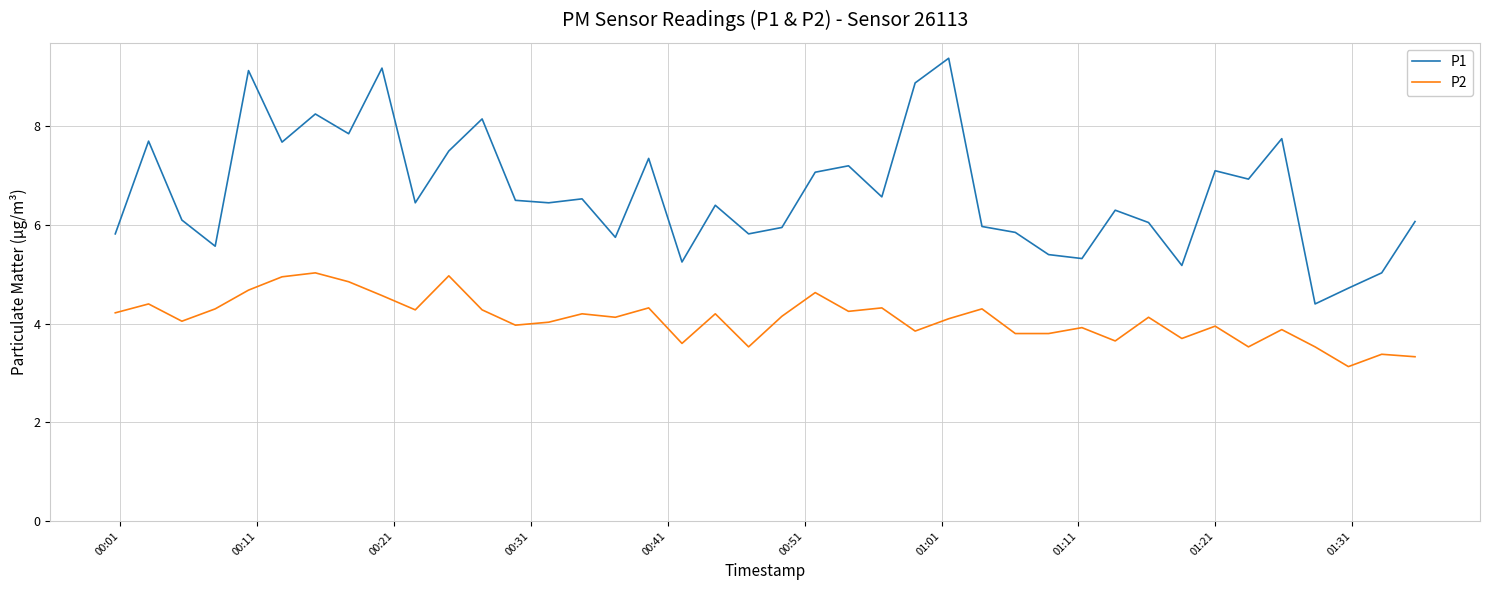

Does the chart have visible grid lines?

Yes